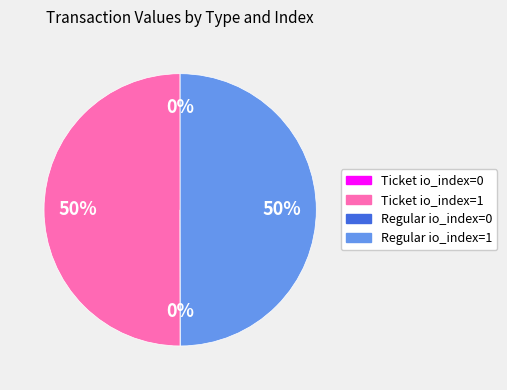

What percentage is the Regular io_index=1 slice, to the nearest percent?

50%